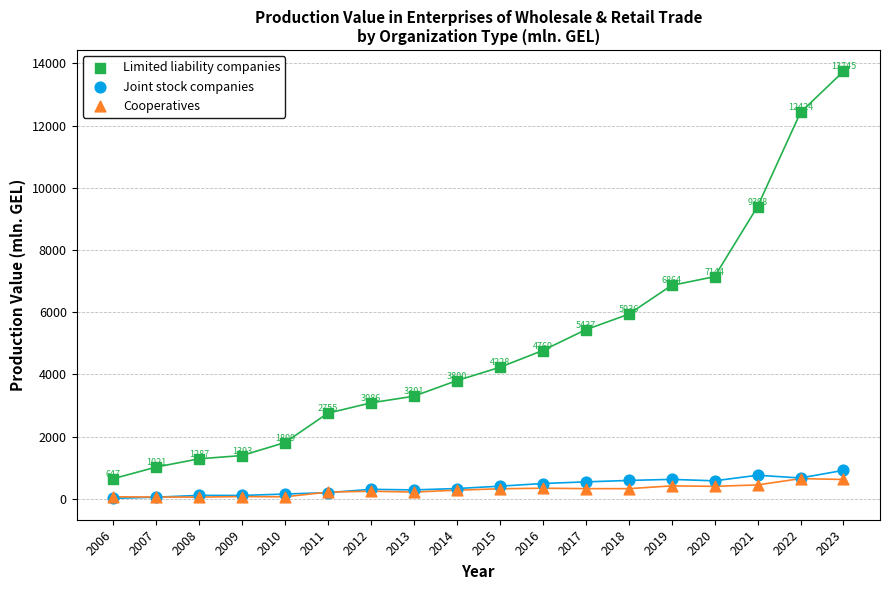

Which series reaches the maximum Y coordinate?

Limited liability companies